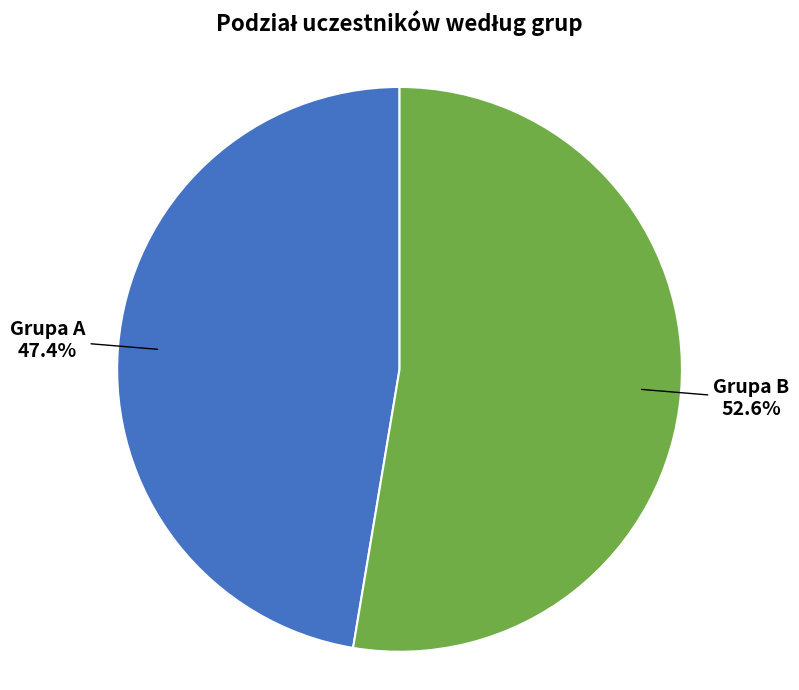

To the nearest percent, what is the combined percentage of Grupa B and Grupa A?

100%